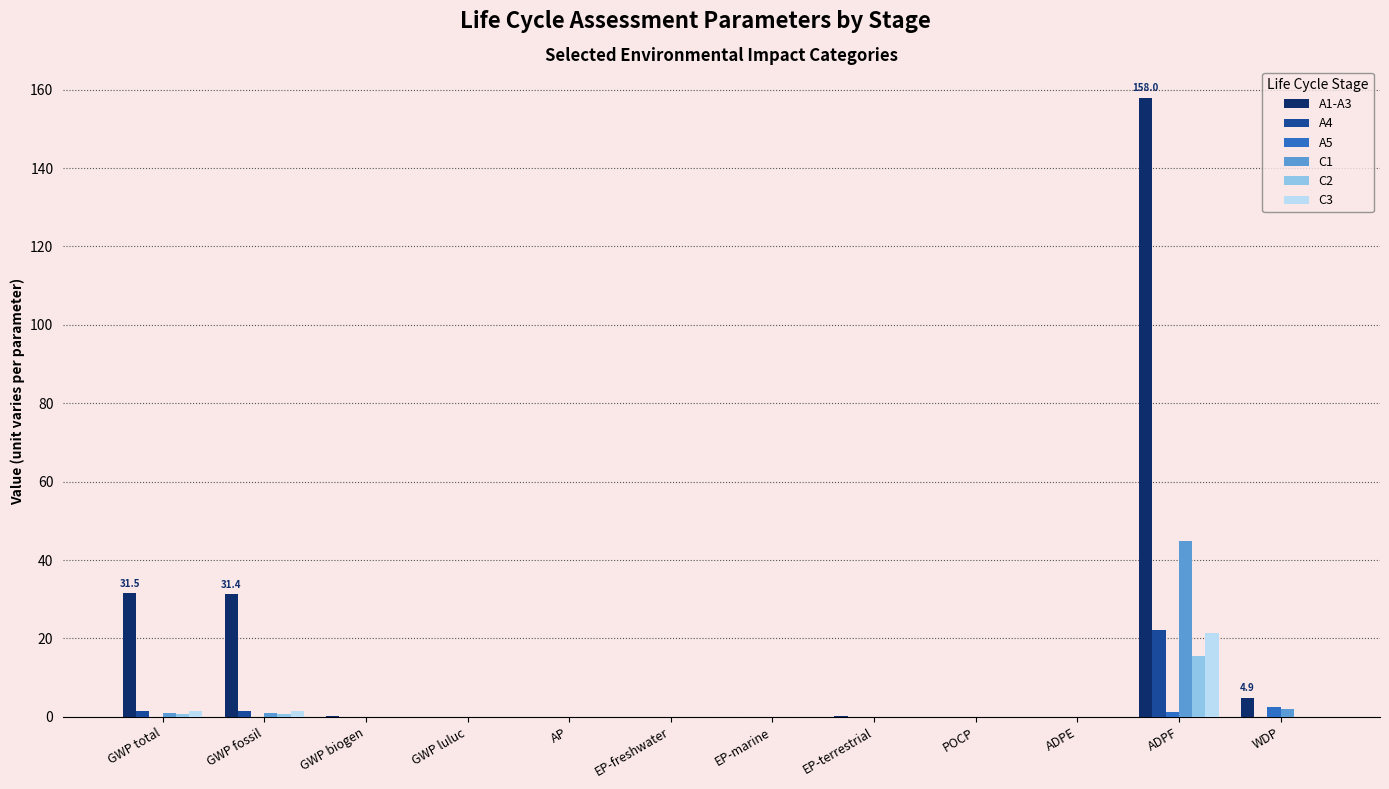

What is the total value across all series at ADPF?

263.0